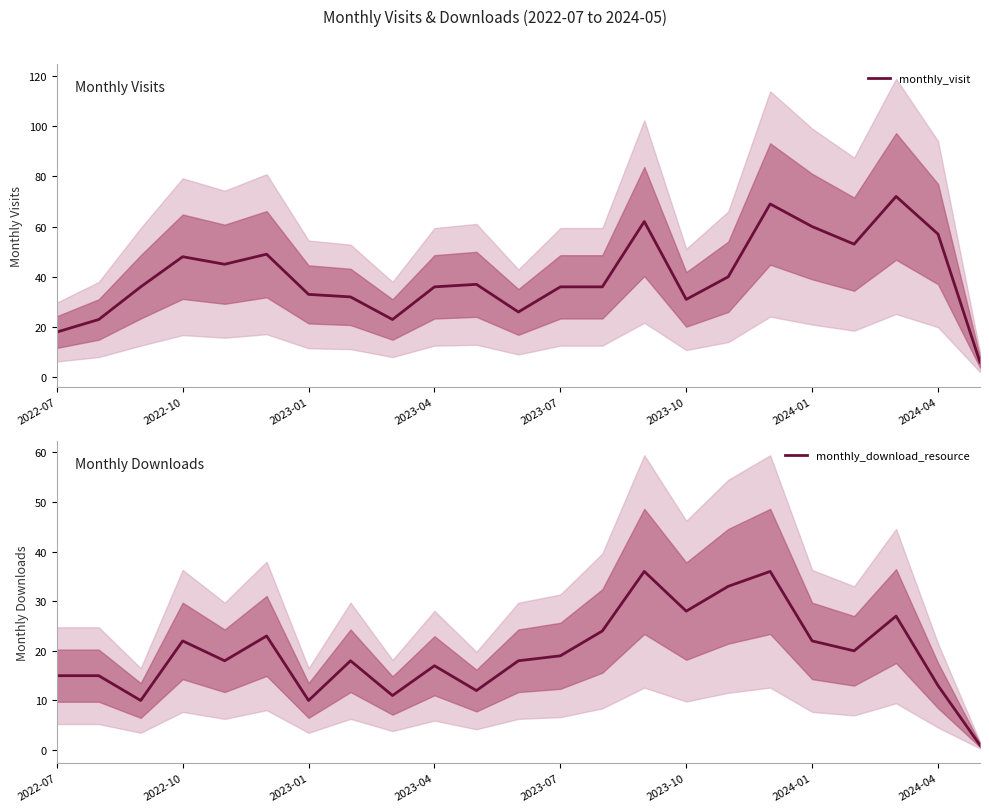

How many data points in monthly_visit are less than 36?

8